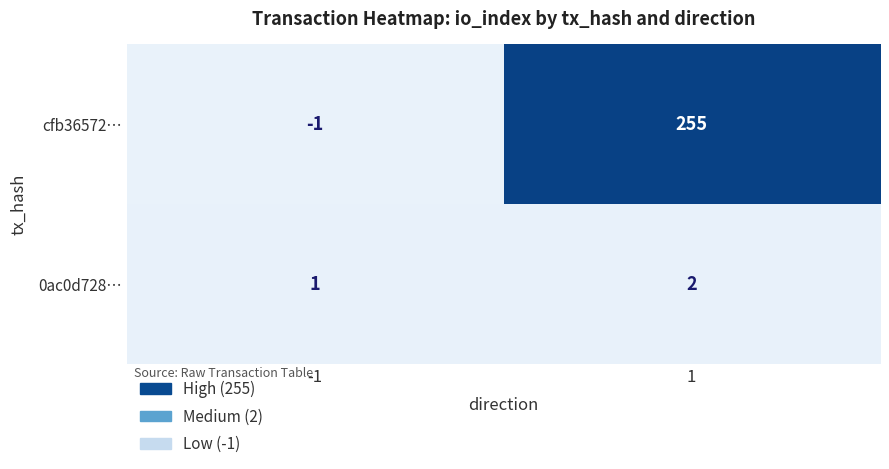

Which series has the largest total across all categories?

cfb36572…